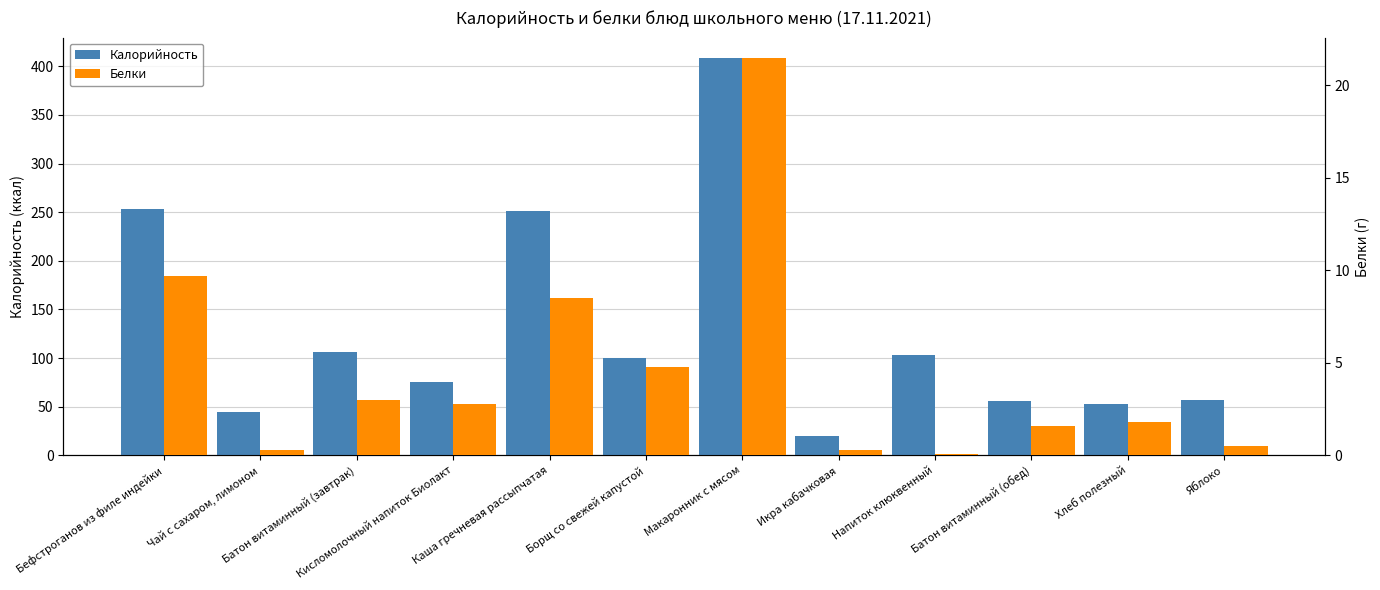

At which category is the sum across all series the highest?

Макаронник с мясом